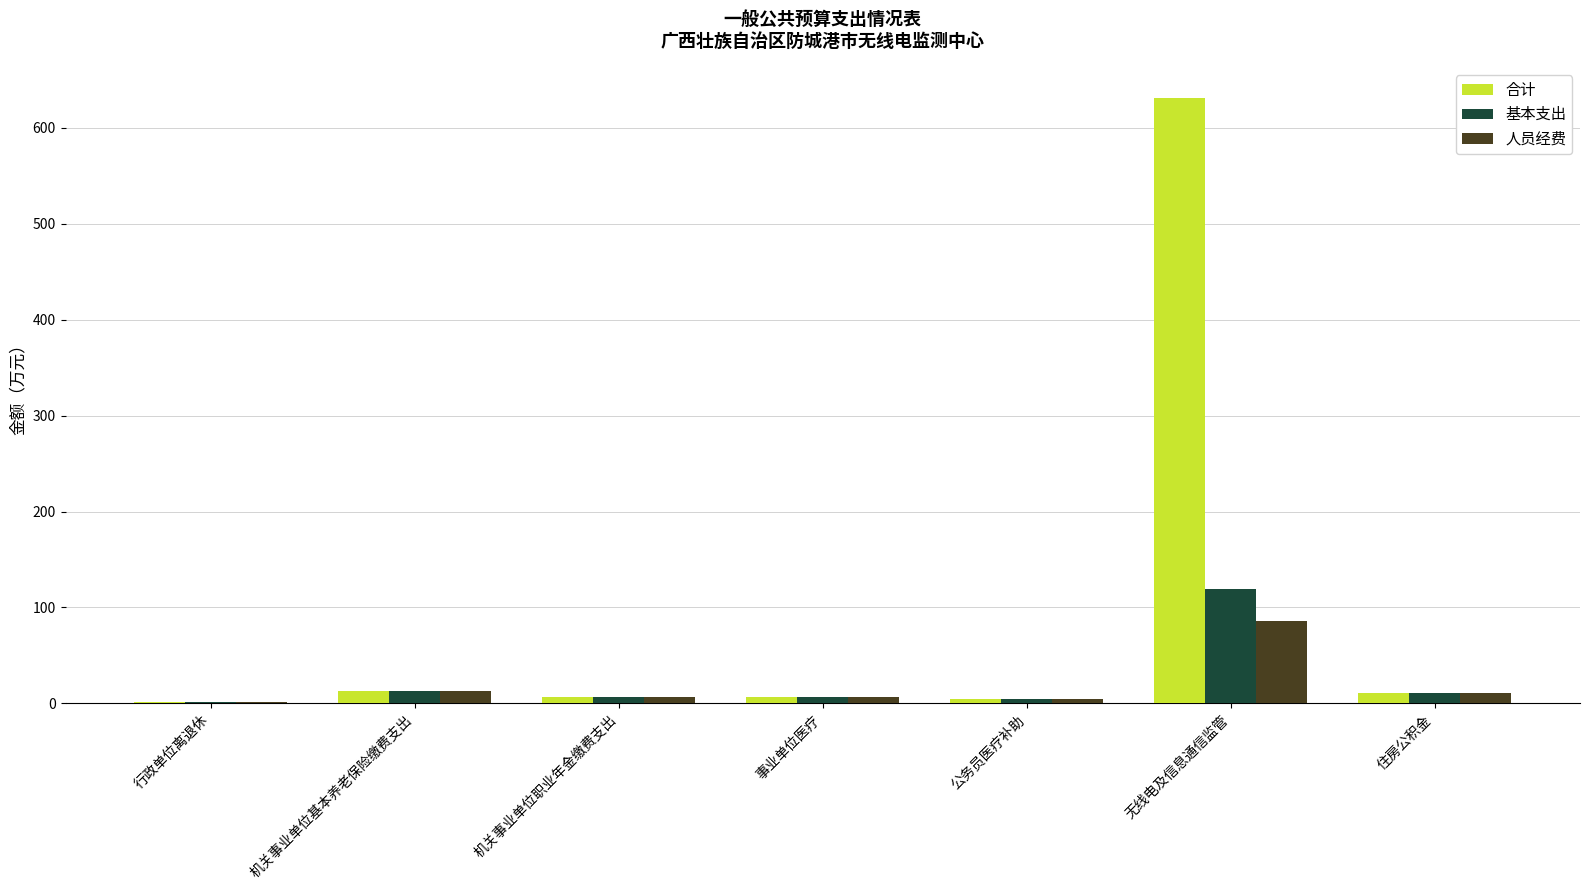

What is the average value of the 基本支出 series?

23.1